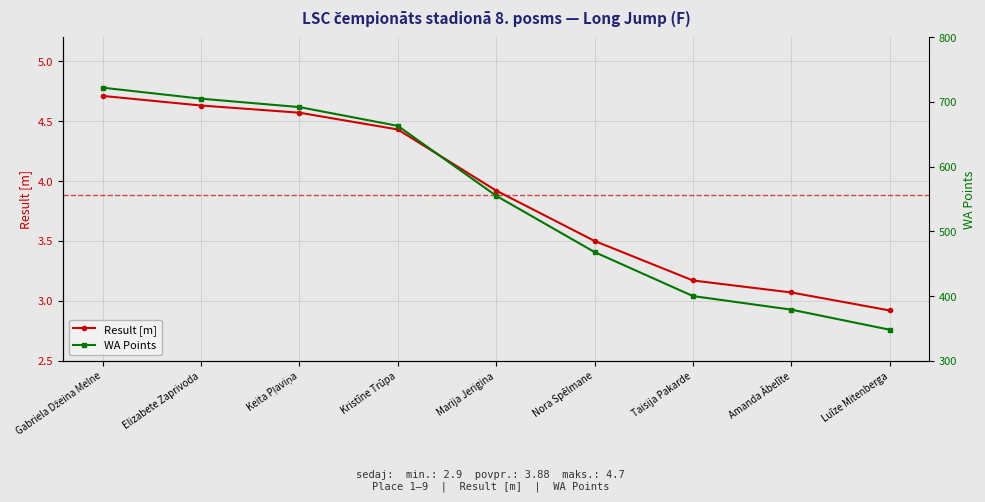

Read the WA Points value at Elizabete Zaprivoda.

705.0